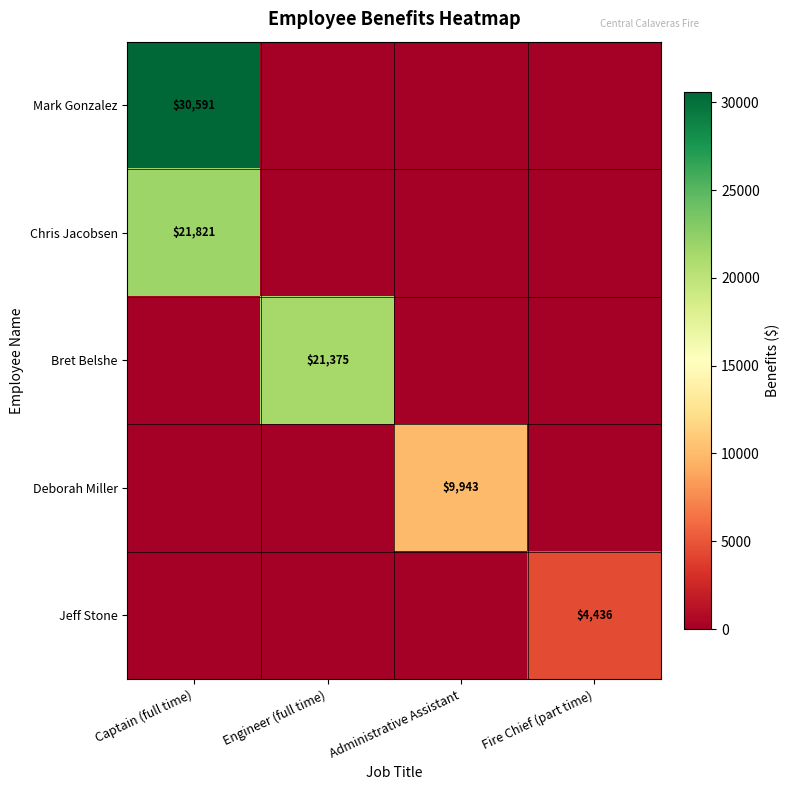

Is it true that Mark Gonzalez equals 19606 at Captain (full time)?

False